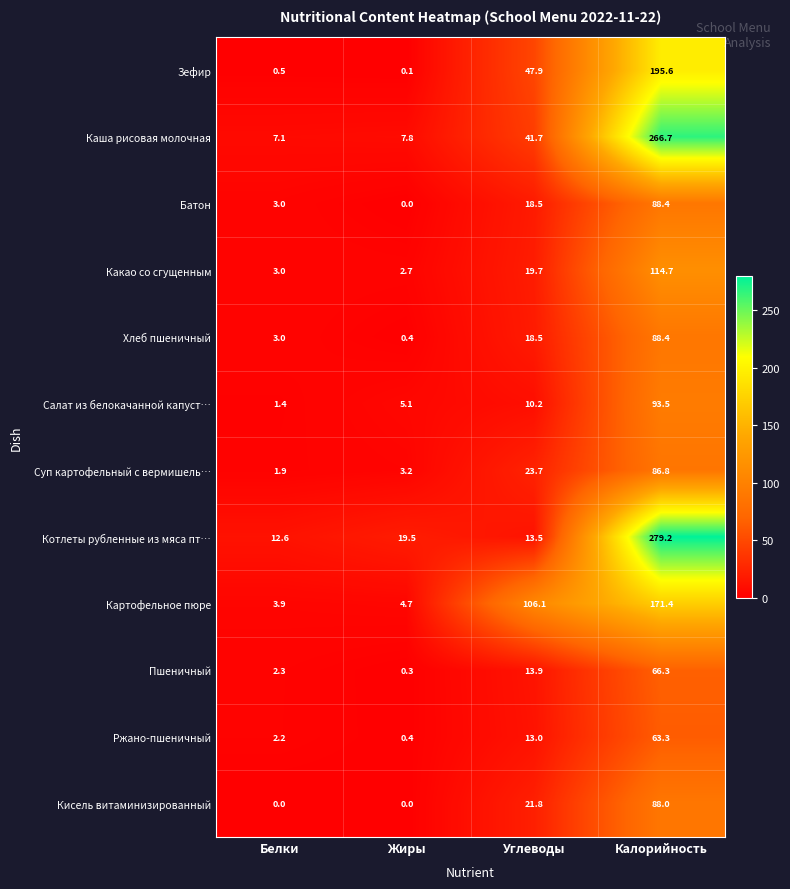

What is the difference between the maximum and second lowest values in the Суп картофельный с вермишель… series?

83.6